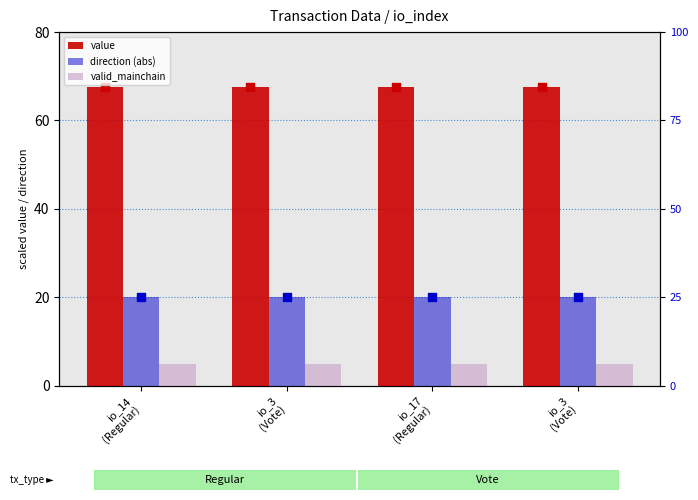

Which series reaches the minimum Y coordinate?

valid_mainchain